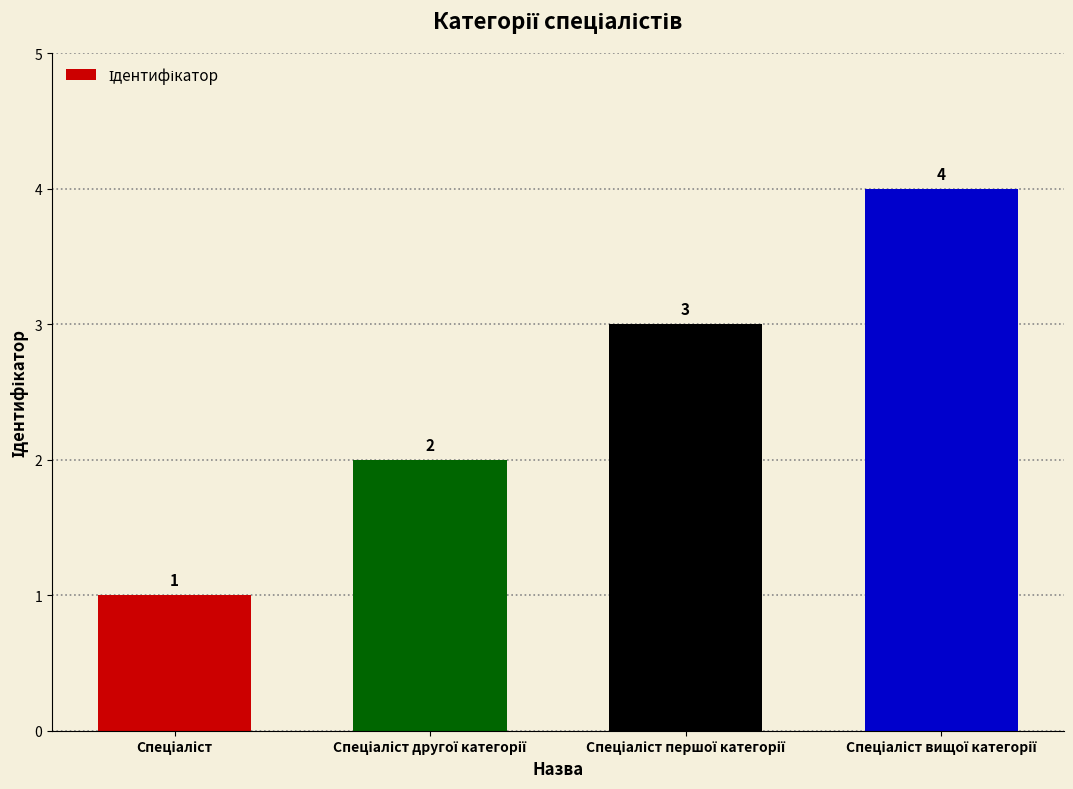

Count the values in the range 2 to 4.

3